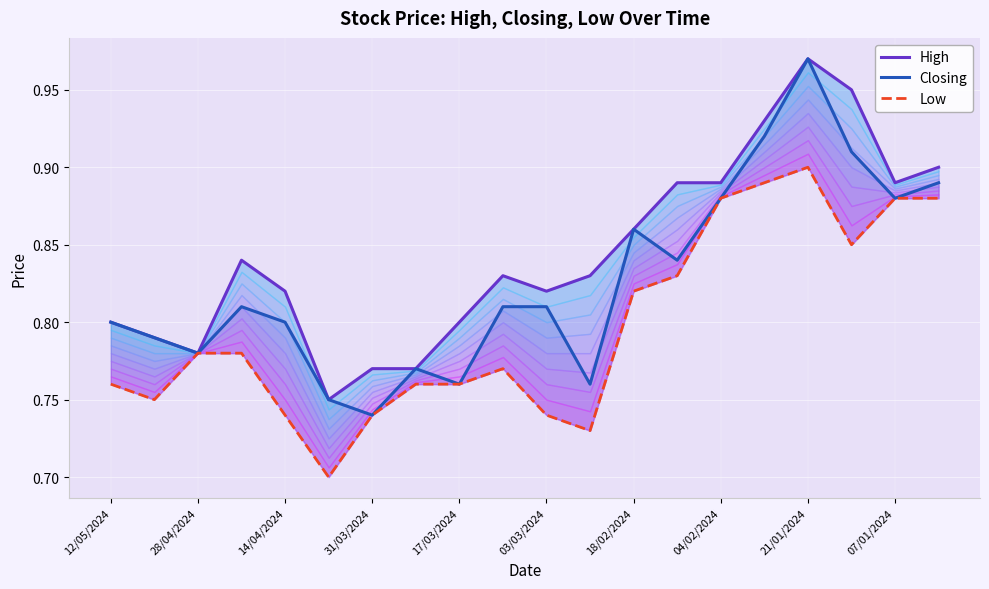

Is it true that Closing equals 0.9 at 07/01/2024?

True